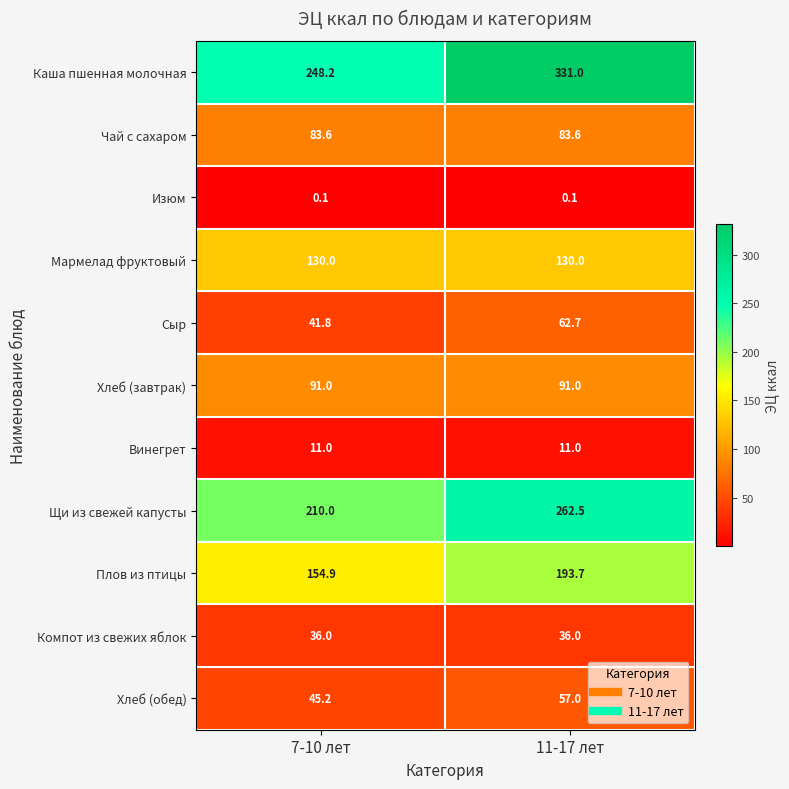

What is the difference between the maximum and minimum values in the Плов из птицы series?

38.8